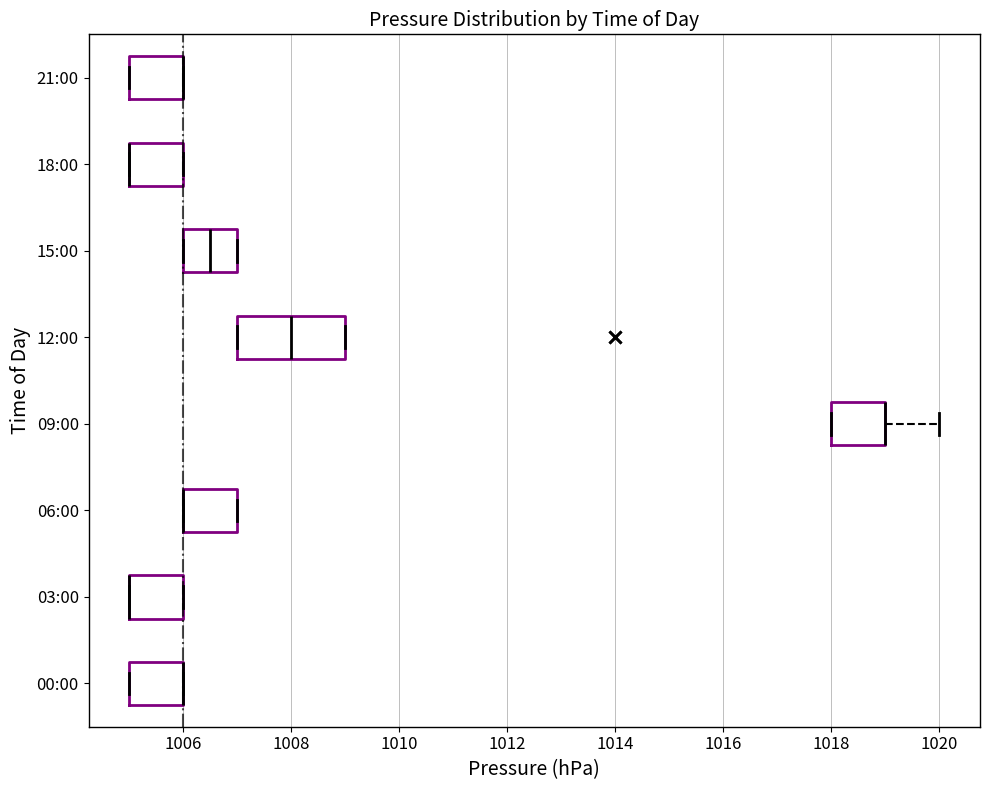

Where is the right edge of the box for 00:00 on the x-axis? The values are not printed on the chart, so give them approximately, as read against the axis.

1006.0